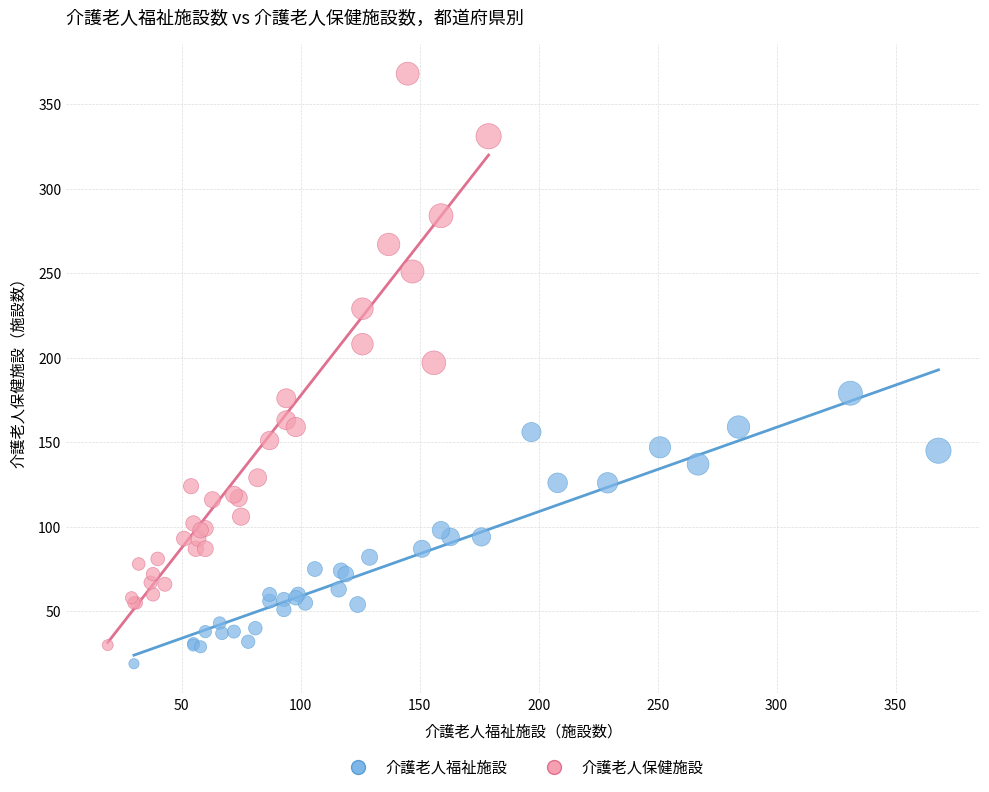

Which series has the largest Y range (max minus min)?

介護老人保健施設